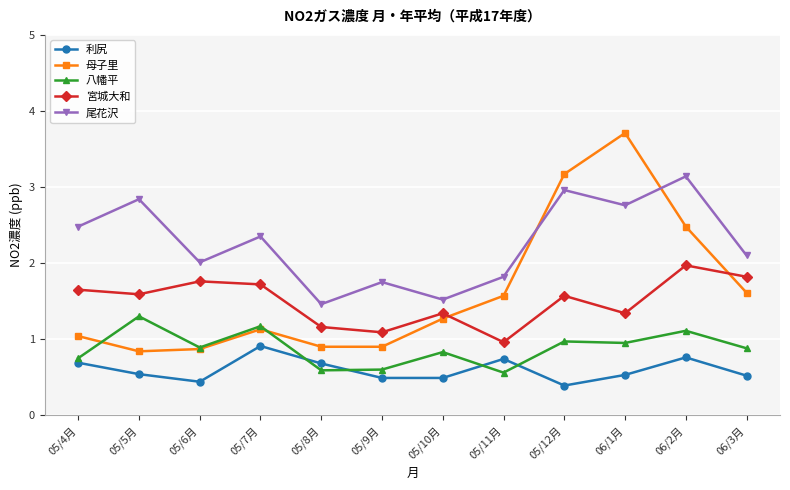

Which series has the largest range (max minus min)?

母子里